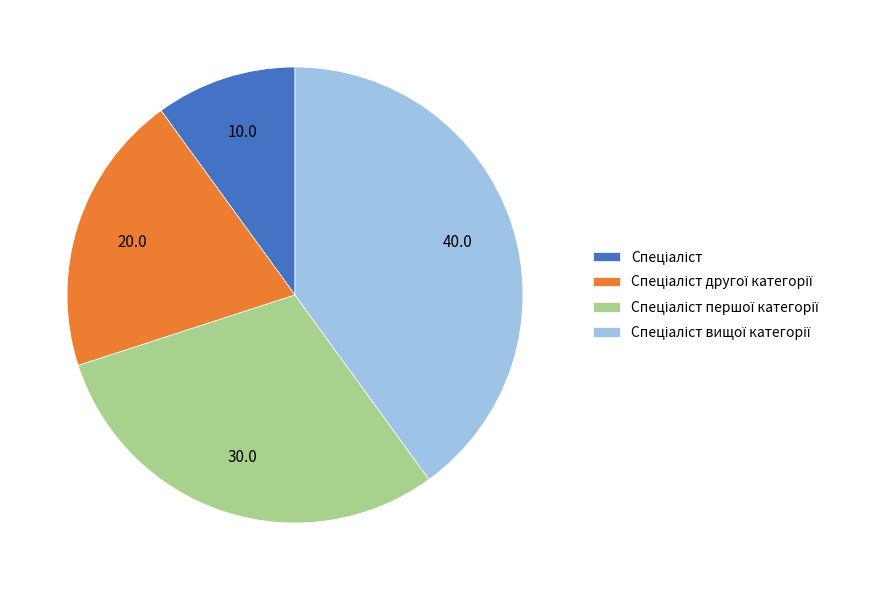

To the nearest percent, what is the difference between the Спеціаліст другої категорії and Спеціаліст slice percentages?

10%